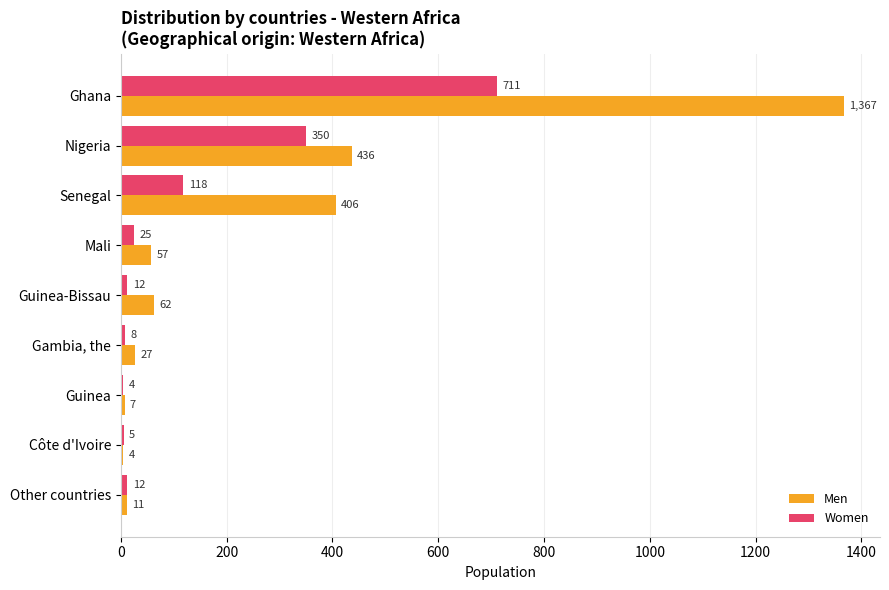

Which category has the highest value in the Women series?

Ghana